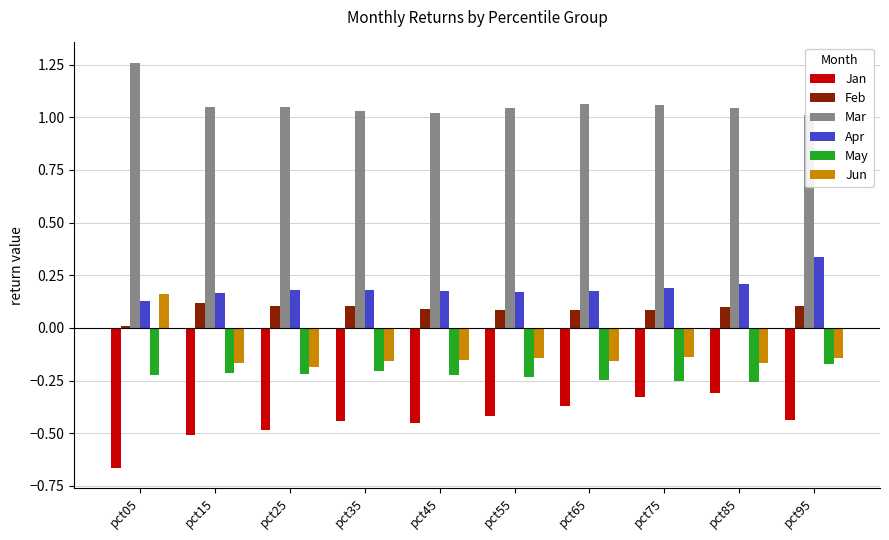

Which label corresponds to the largest value in the chart?

pct05